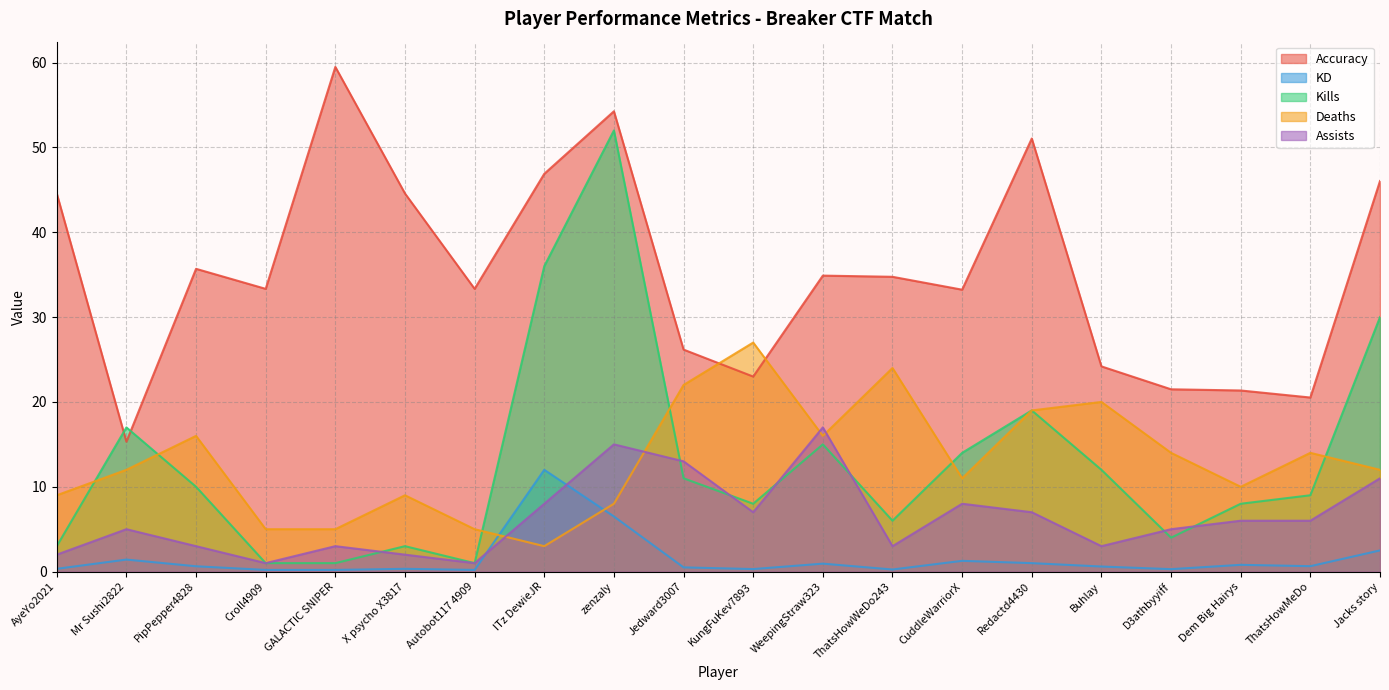

Reading left to right, what are all the values shown in this chart?

Accuracy: AyeYo2021=44.6	Mr Sushi2822=15.3	PipPepper4828=35.7	Croll4909=33.3	GALACTIC SNIPER=59.5	X psycho X3817=44.6	Autobot117 4909=33.3	ITz DewieJR=46.9	zenzaly=54.3	Jedward3007=26.2	KungFuKev7893=23.0	WeepingStraw323=34.9	ThatsHowWeDo243=34.8	CuddleWarriorX=33.2	Redactd4430=51.0	Buhlay=24.2	D3athbyyiff=21.5	Dem Big Hairys=21.4	ThatsHowMeDo=20.5	Jacks story=46.0
KD: AyeYo2021=0.3	Mr Sushi2822=1.4	PipPepper4828=0.6	Croll4909=0.2	GALACTIC SNIPER=0.2	X psycho X3817=0.3	Autobot117 4909=0.2	ITz DewieJR=12.0	zenzaly=6.5	Jedward3007=0.5	KungFuKev7893=0.3	WeepingStraw323=0.9	ThatsHowWeDo243=0.2	CuddleWarriorX=1.3	Redactd4430=1.0	Buhlay=0.6	D3athbyyiff=0.3	Dem Big Hairys=0.8	ThatsHowMeDo=0.6	Jacks story=2.5
Kills: AyeYo2021=3.0	Mr Sushi2822=17.0	PipPepper4828=10.0	Croll4909=1.0	GALACTIC SNIPER=1.0	X psycho X3817=3.0	Autobot117 4909=1.0	ITz DewieJR=36.0	zenzaly=52.0	Jedward3007=11.0	KungFuKev7893=8.0	WeepingStraw323=15.0	ThatsHowWeDo243=6.0	CuddleWarriorX=14.0	Redactd4430=19.0	Buhlay=12.0	D3athbyyiff=4.0	Dem Big Hairys=8.0	ThatsHowMeDo=9.0	Jacks story=30.0
Deaths: AyeYo2021=9.0	Mr Sushi2822=12.0	PipPepper4828=16.0	Croll4909=5.0	GALACTIC SNIPER=5.0	X psycho X3817=9.0	Autobot117 4909=5.0	ITz DewieJR=3.0	zenzaly=8.0	Jedward3007=22.0	KungFuKev7893=27.0	WeepingStraw323=16.0	ThatsHowWeDo243=24.0	CuddleWarriorX=11.0	Redactd4430=19.0	Buhlay=20.0	D3athbyyiff=14.0	Dem Big Hairys=10.0	ThatsHowMeDo=14.0	Jacks story=12.0
Assists: AyeYo2021=2.0	Mr Sushi2822=5.0	PipPepper4828=3.0	Croll4909=1.0	GALACTIC SNIPER=3.0	X psycho X3817=2.0	Autobot117 4909=1.0	ITz DewieJR=8.0	zenzaly=15.0	Jedward3007=13.0	KungFuKev7893=7.0	WeepingStraw323=17.0	ThatsHowWeDo243=3.0	CuddleWarriorX=8.0	Redactd4430=7.0	Buhlay=3.0	D3athbyyiff=5.0	Dem Big Hairys=6.0	ThatsHowMeDo=6.0	Jacks story=11.0